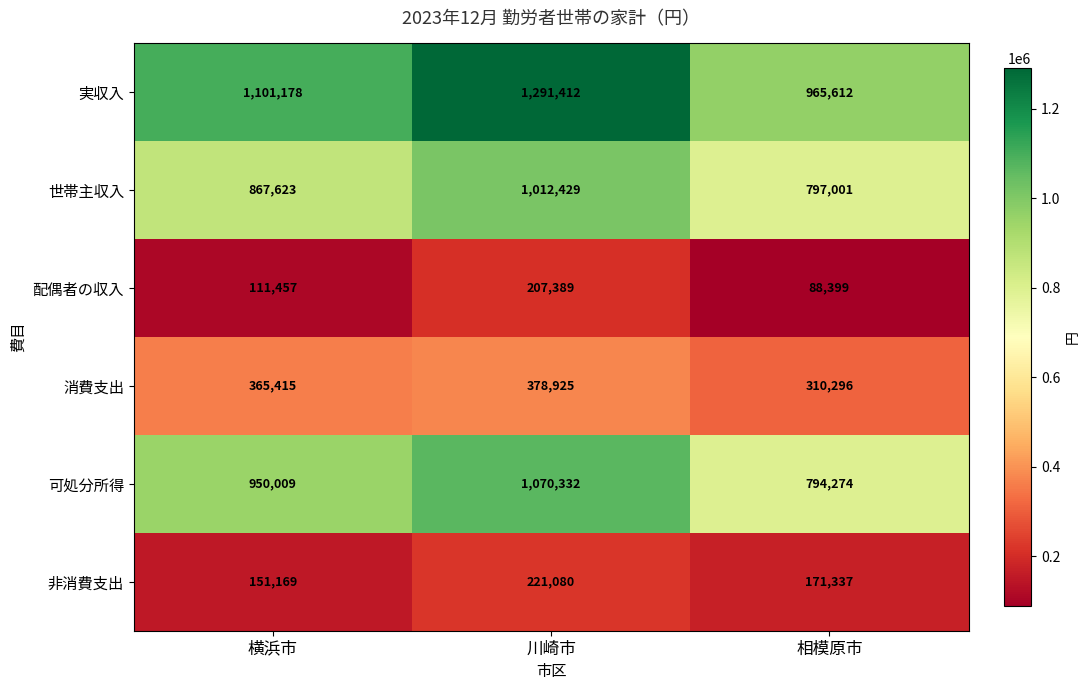

Rank the series by their maximum value, from lowest to highest.

配偶者の収入, 非消費支出, 消費支出, 世帯主収入, 可処分所得, 実収入